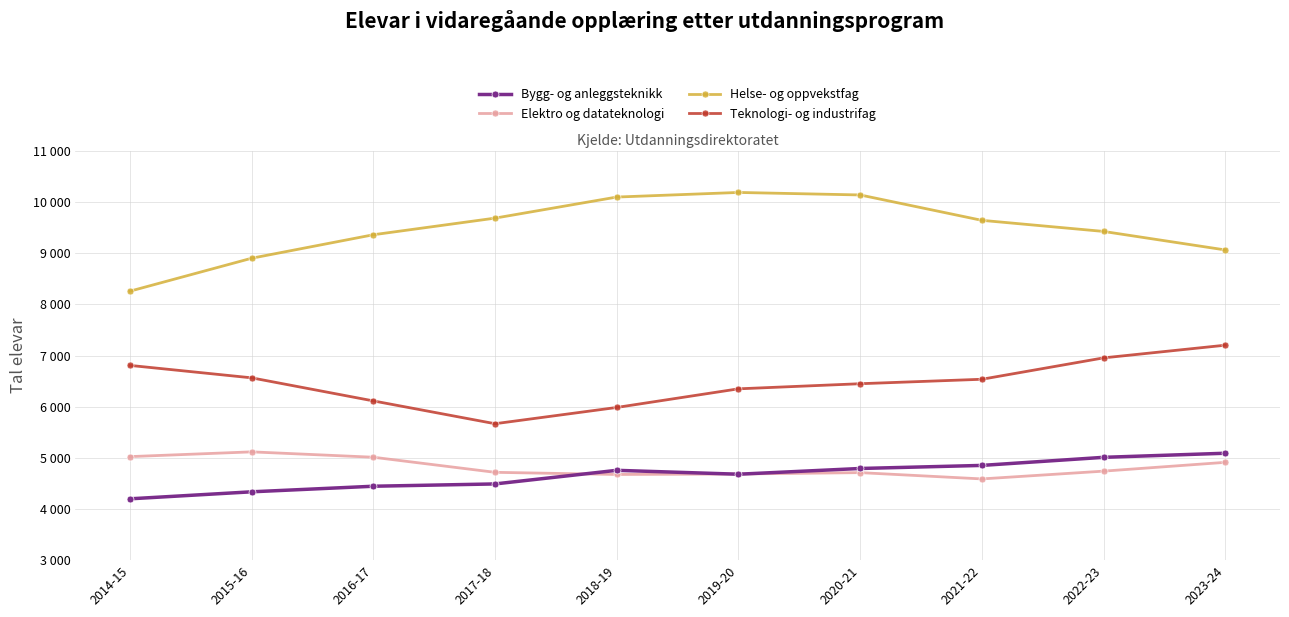

Where is the first local minimum for Teknologi- og industrifag?

2017-18